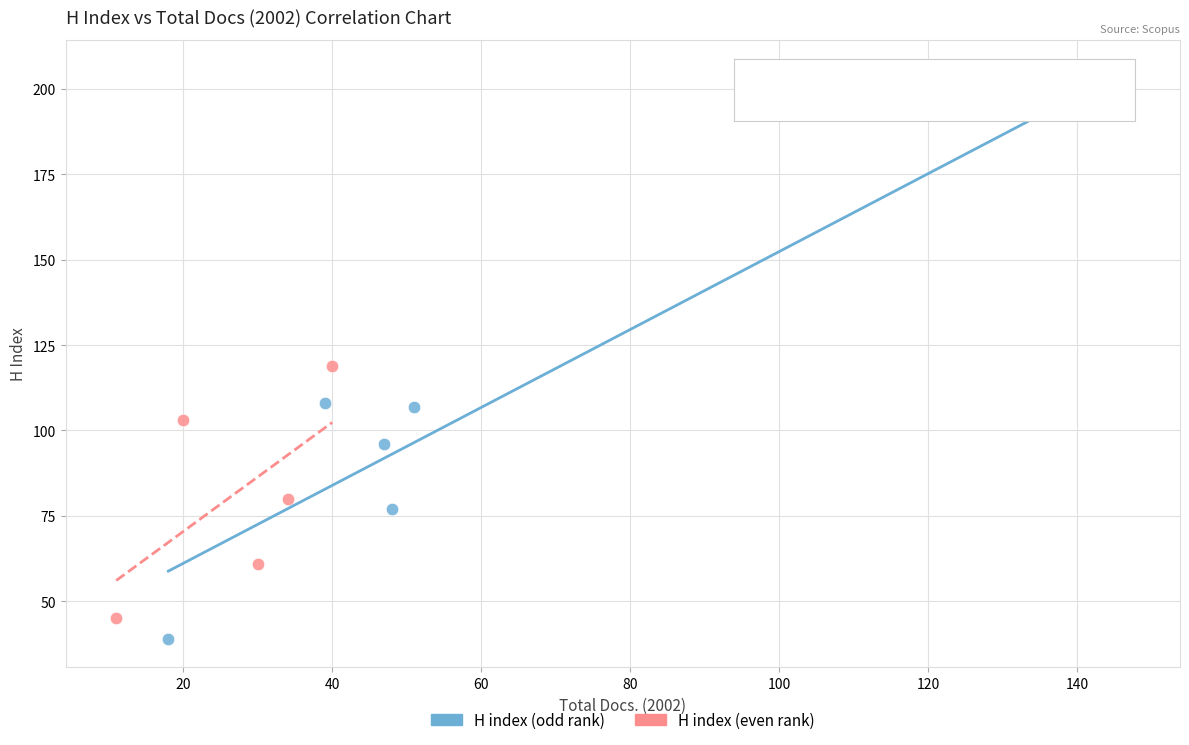

What are all the series names shown in the legend?

H index (odd rank), H index (even rank)